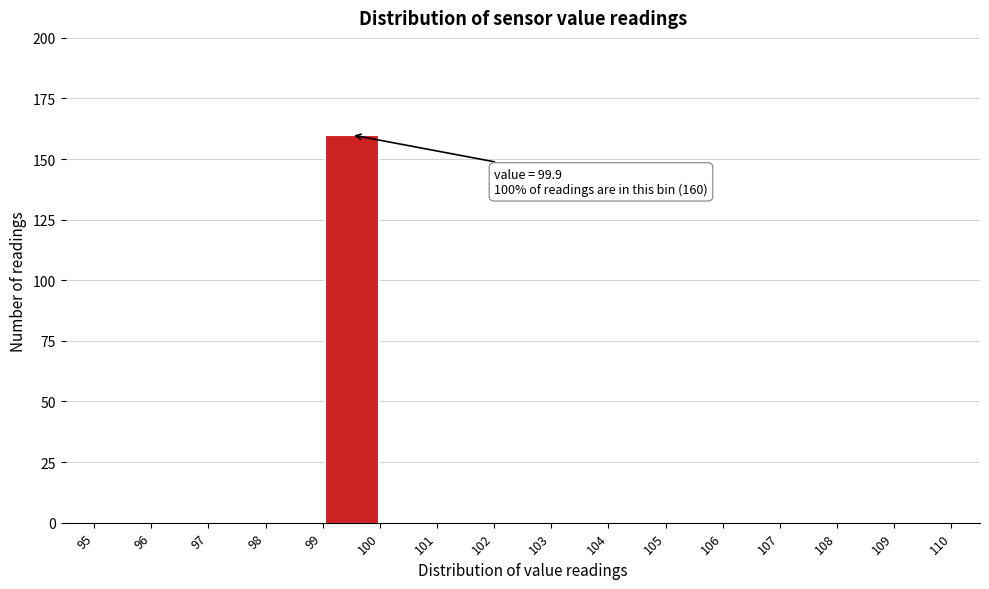

Which range on the x-axis has the tallest bar?

99 to 100